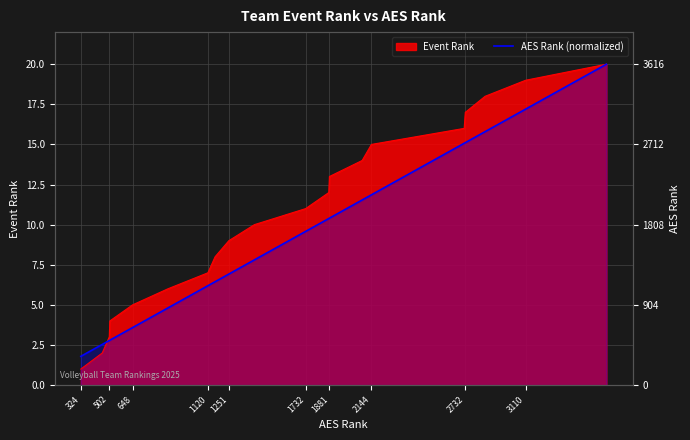

At which category does the chart reach its minimum across all series?

324